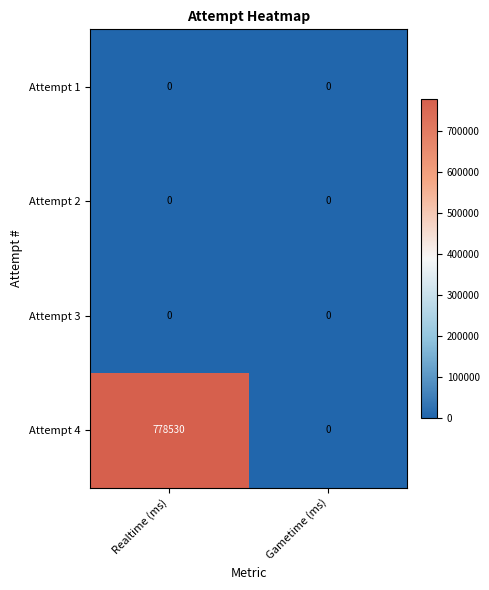

Count the number of data series in this chart.

4